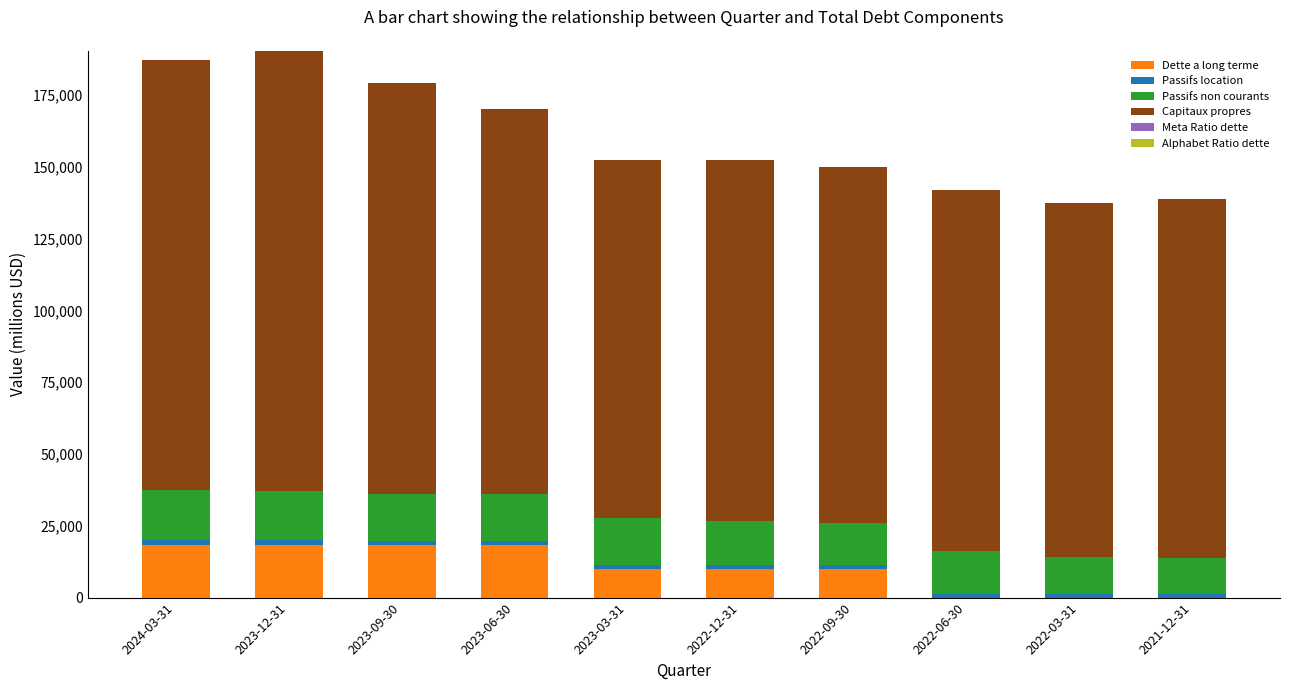

What is the highest value of the Dette a long terme series?

18387.0